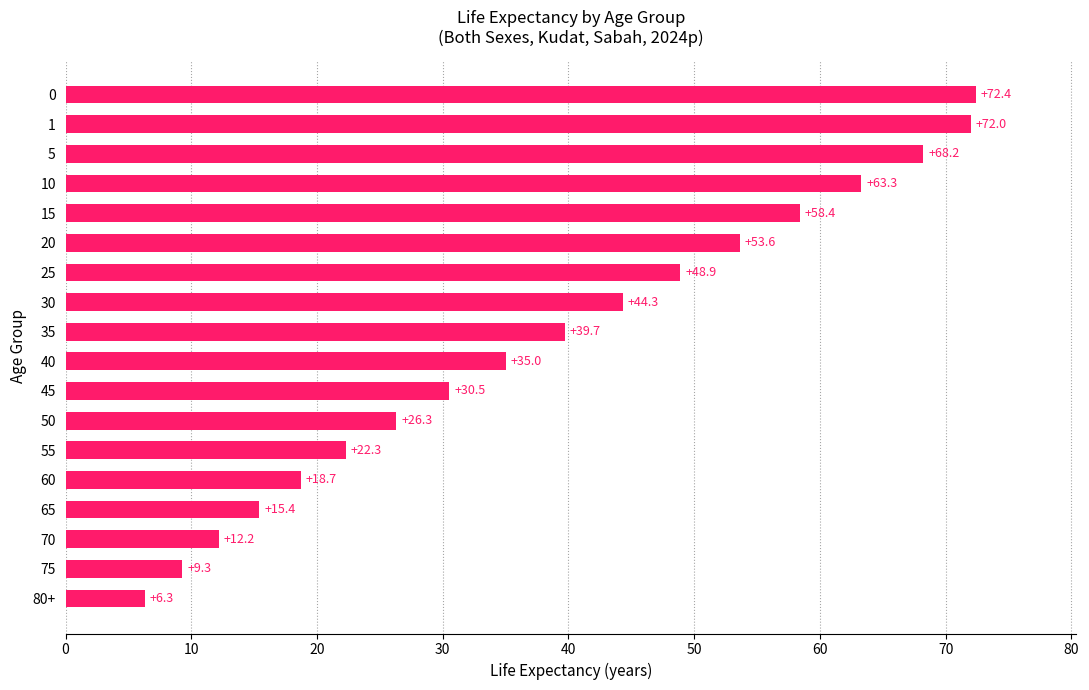

Approximately how many times larger is the value at 25 compared to 45?

1.6